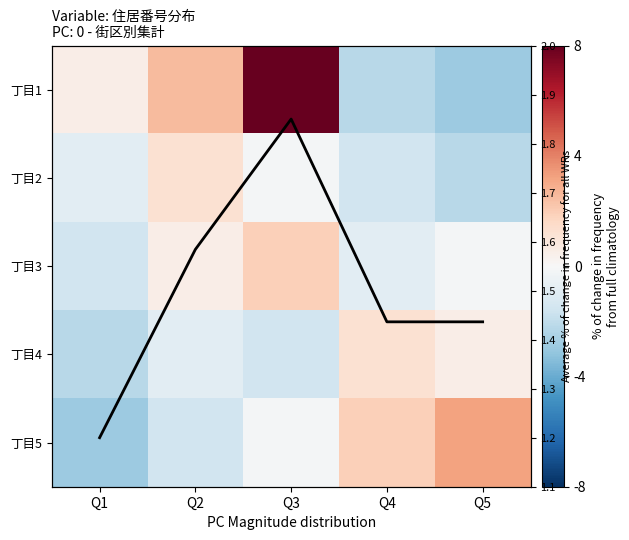

How many values in 丁目4 are below zero?

3